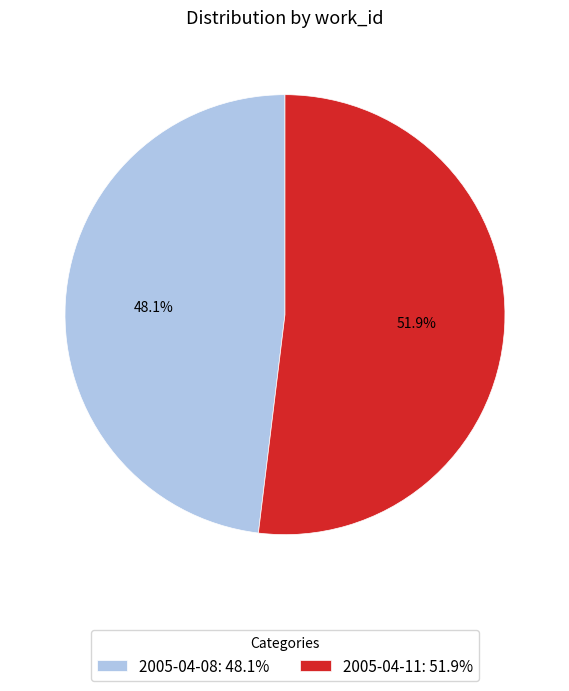

To the nearest percent, what is the combined percentage of 2005-04-08 and 2005-04-11?

100%